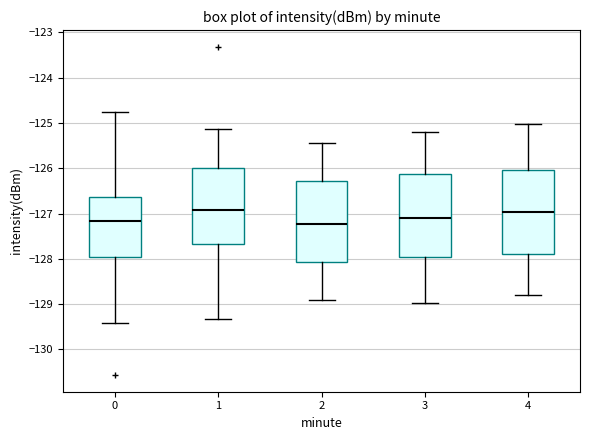

Reading left to right, read every box against the y-axis: the position of its median line, the range the box covers, and the ends of its whiskers. The values are not printed on the chart, so give them approximately, as read against the axis.

0: median -127.2, box -128.0 to -126.6, whiskers -129.4 to -124.8
1: median -126.9, box -127.7 to -126.0, whiskers -129.3 to -125.1
2: median -127.2, box -128.1 to -126.3, whiskers -128.9 to -125.4
3: median -127.1, box -128.0 to -126.1, whiskers -129.0 to -125.2
4: median -127.0, box -127.9 to -126.0, whiskers -128.8 to -125.0